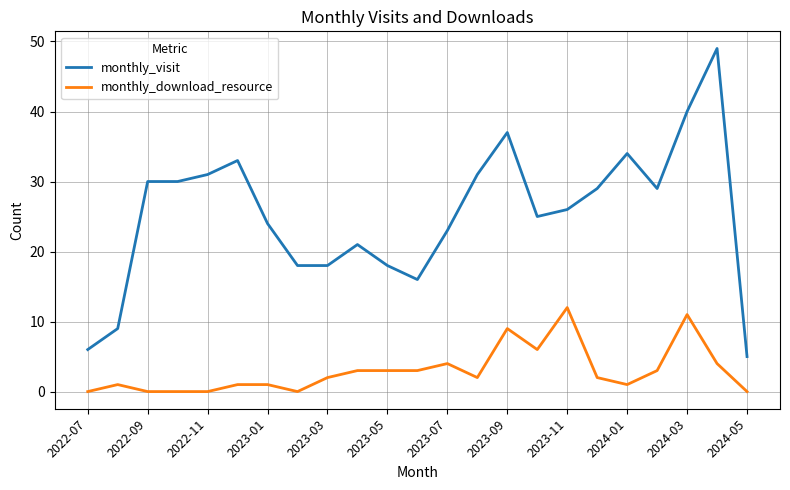

What is the minimum value for monthly_visit?

5